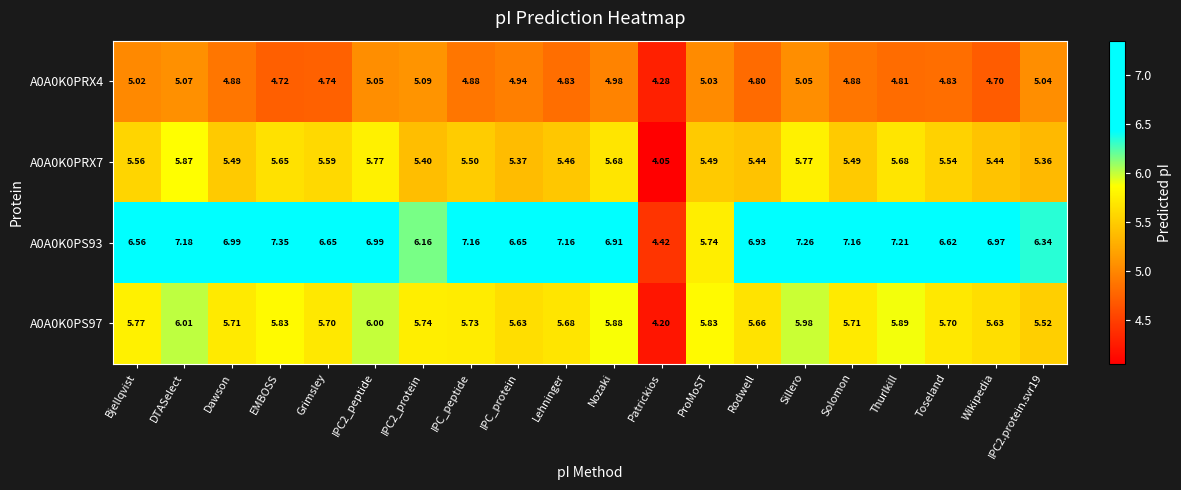

Where does the A0A0K0PS93 series first go above 6?

Bjellqvist